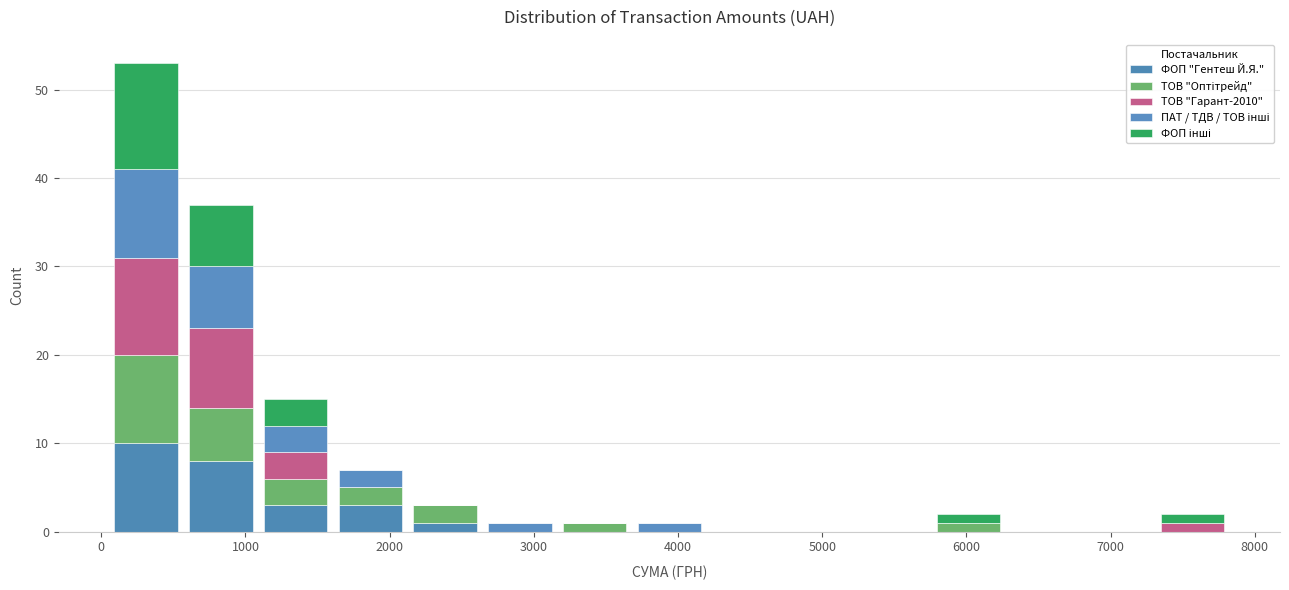

Which range on the x-axis has the tallest stacked bar (by total height)?

100 to 600